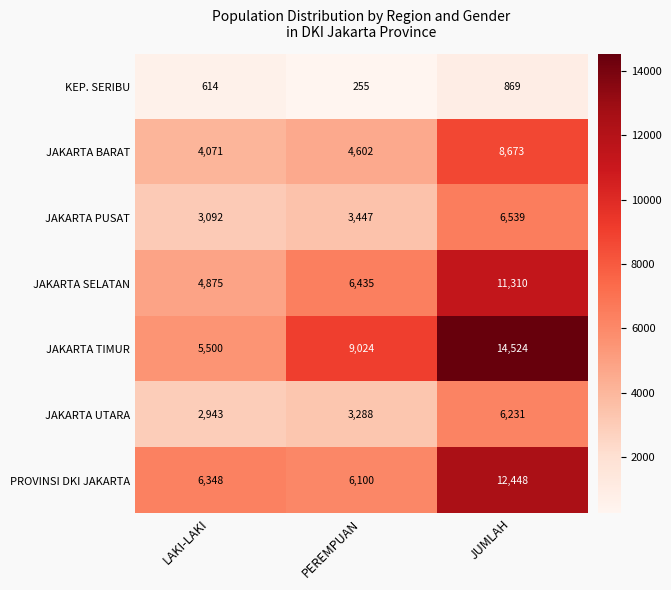

What is the spread (max minus min) of values at LAKI-LAKI?

5734